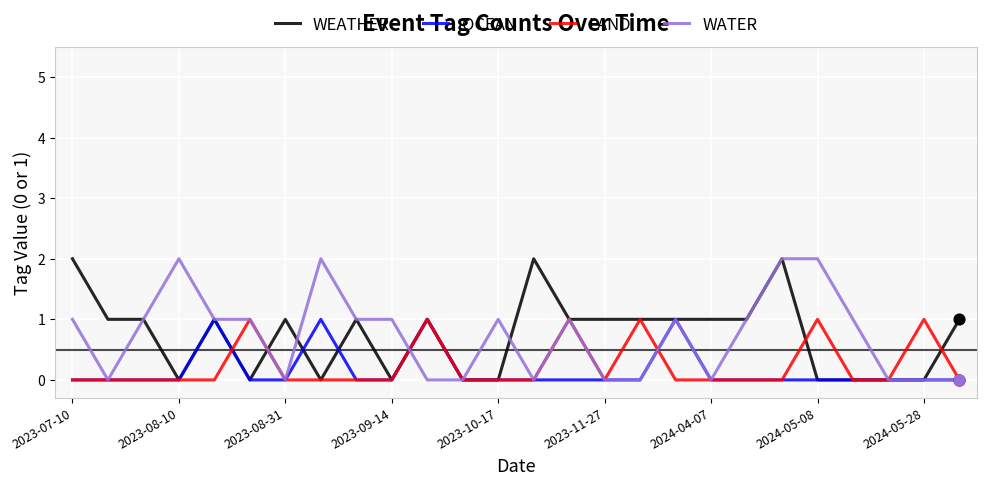

At which category is the sum across all series the highest?

20